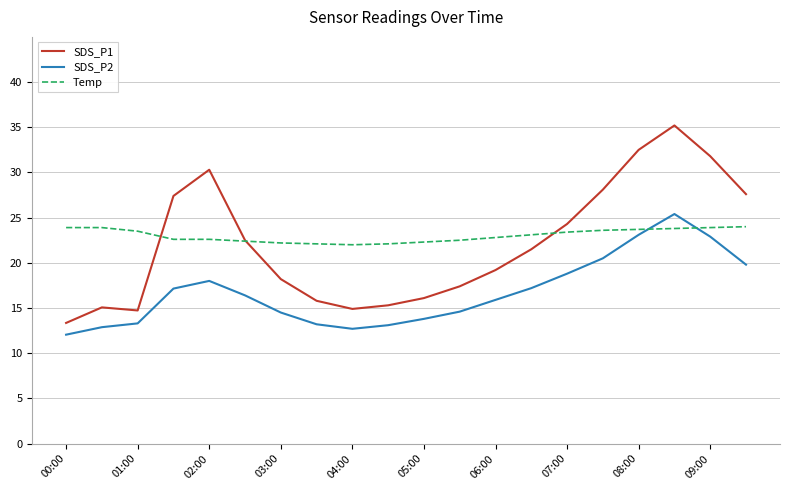

Which series has the widest spread of values?

SDS_P1